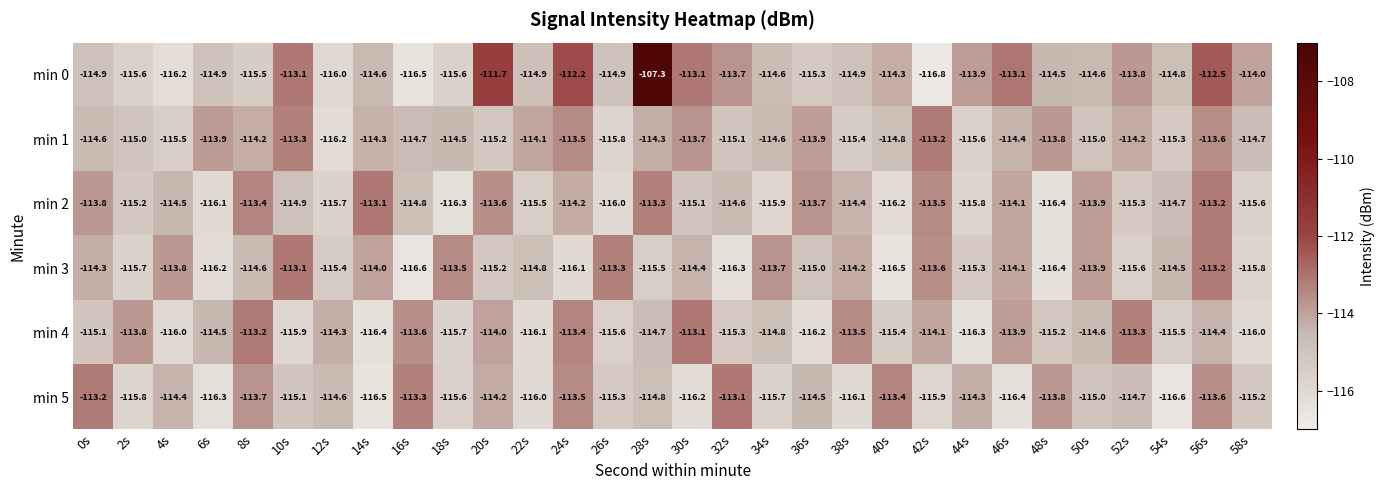

The min 0 series shows -29.3 at 24s. True or false?

False